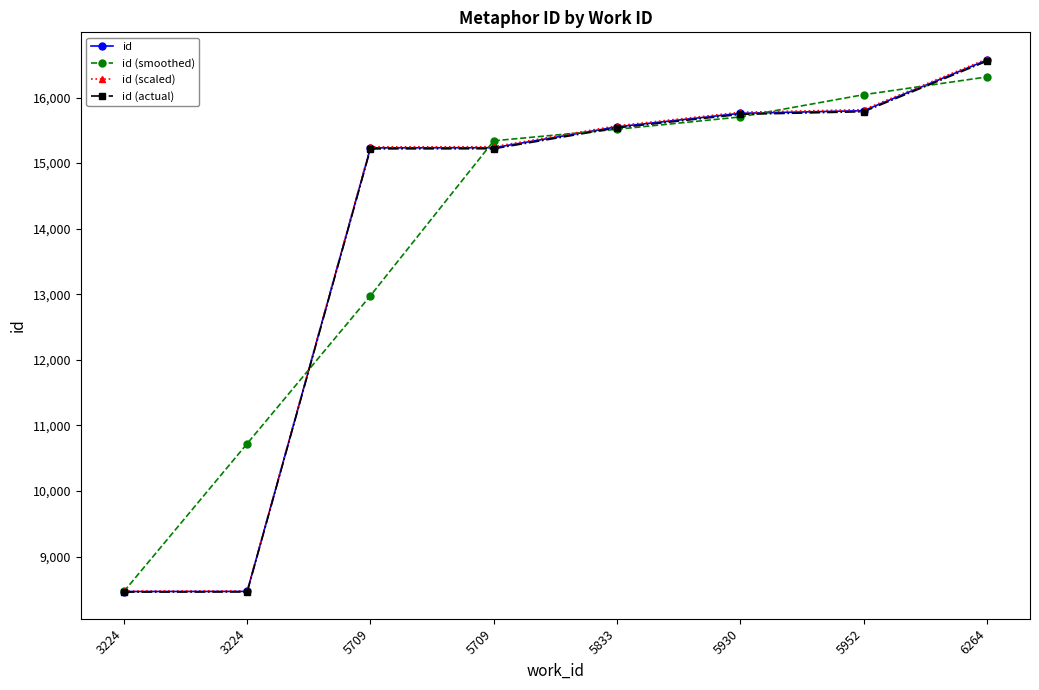

At 5833, list the series in order from largest to smallest.

id (scaled), id, id (actual), id (smoothed)